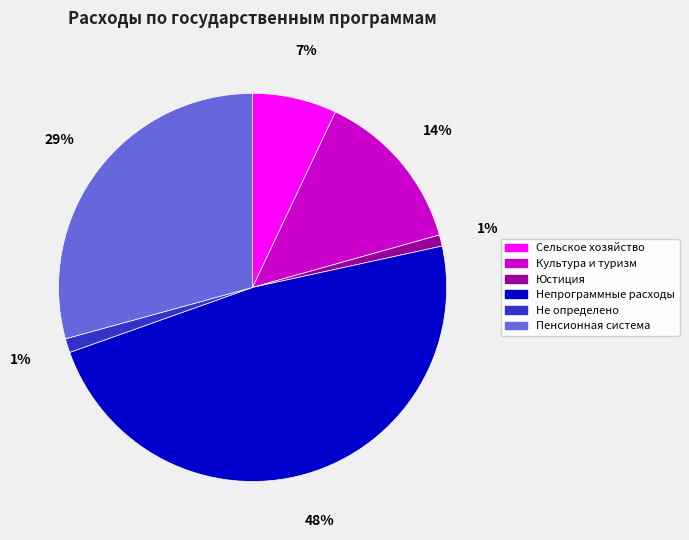

The Сельское хозяйство slice represents 7% of the pie. True or false?

True